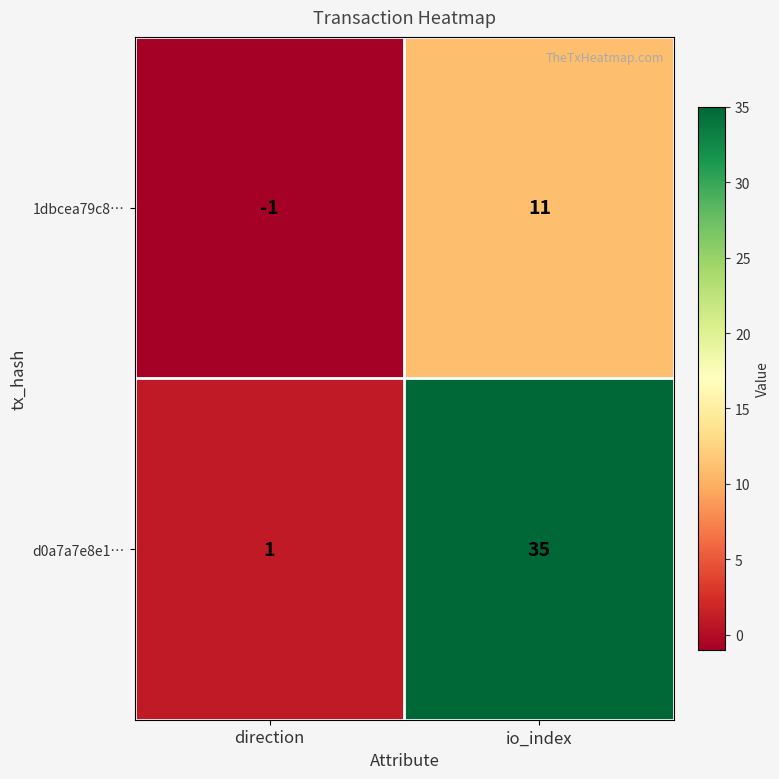

The 1dbcea79c8… series shows -1 at direction. True or false?

True